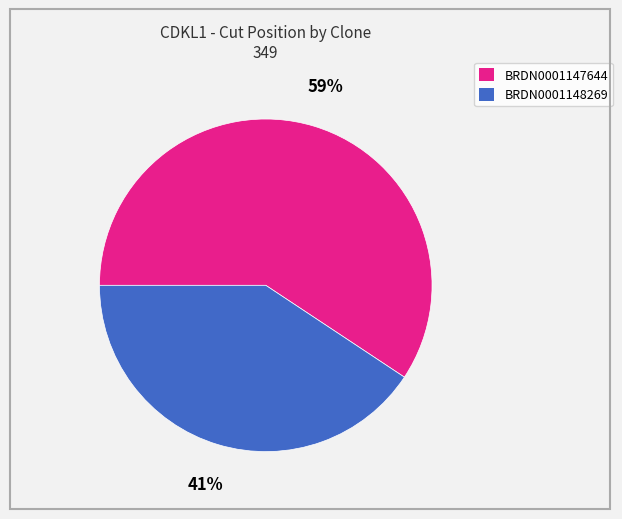

To the nearest percent, what is the combined percentage of BRDN0001147644 and BRDN0001148269?

100%